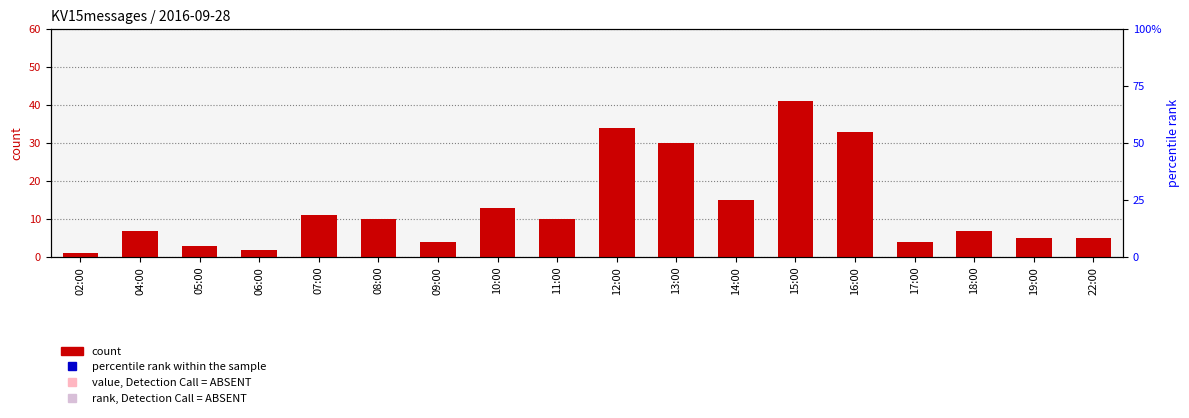

The value at 02:00 is 0. True or false?

False